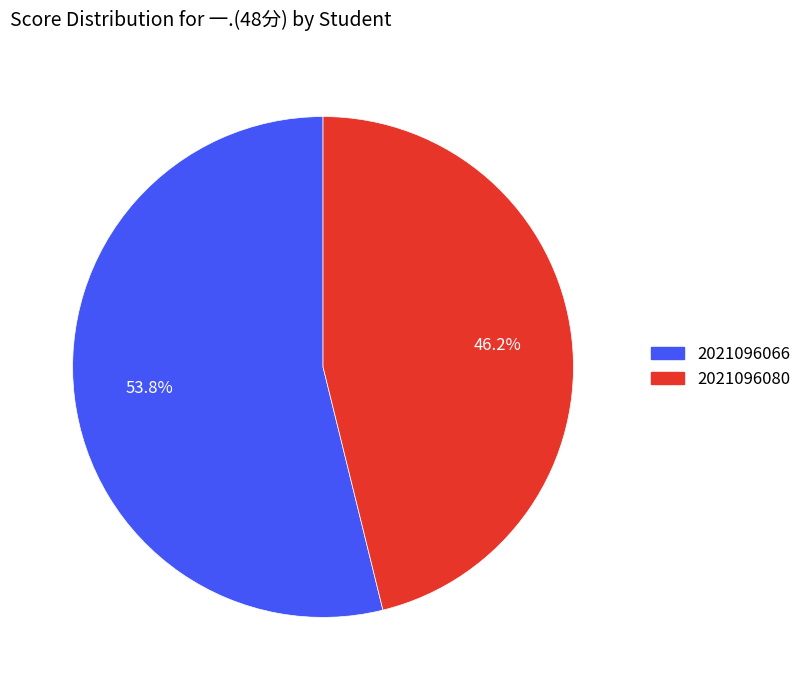

How many slices are in this pie chart?

2